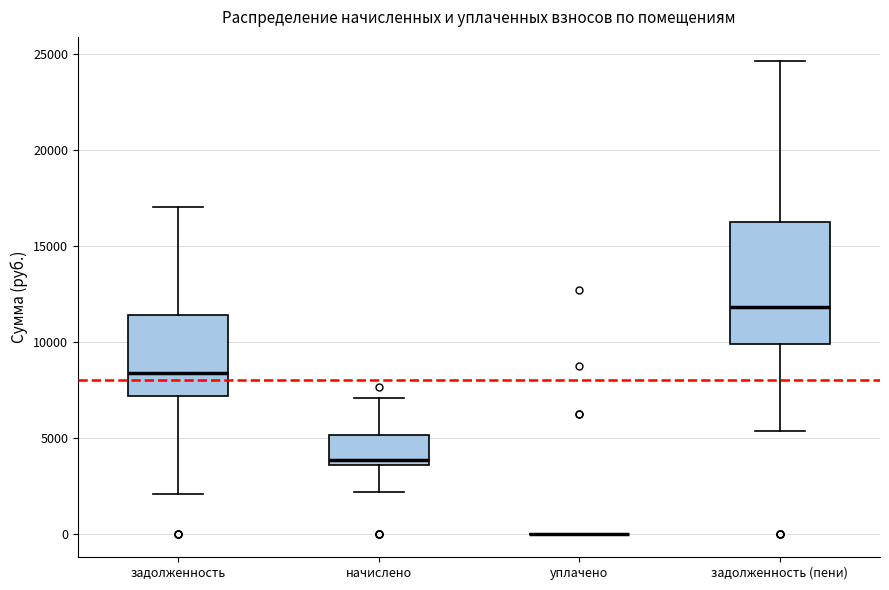

Reading left to right, transcribe this box plot: for each box, give where its median line is, the range the box spans, and where its two whiskers end, as read against the y-axis. The values are not printed on the chart, so give them approximately, as read against the axis.

задолженность: median 8500, box 7000 to 11500, whiskers 2000 to 17000
начислено: median 4000, box 3500 to 5000, whiskers 2000 to 7000
уплачено: box collapsed to a line at 0, whiskers 0 to 0
задолженность (пени): median 12000, box 10000 to 16000, whiskers 5500 to 24500